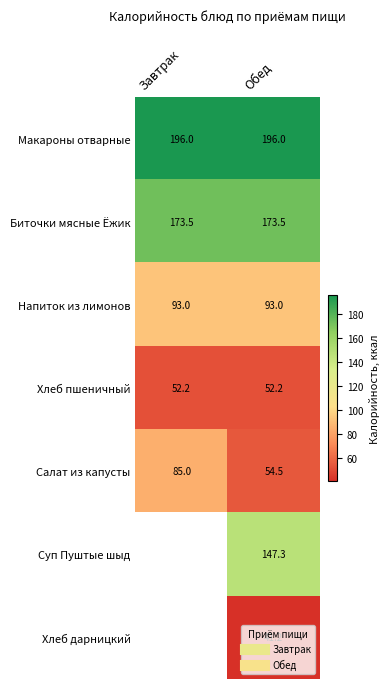

The value of Макароны отварные at Завтрак is 196.0. True or false?

True